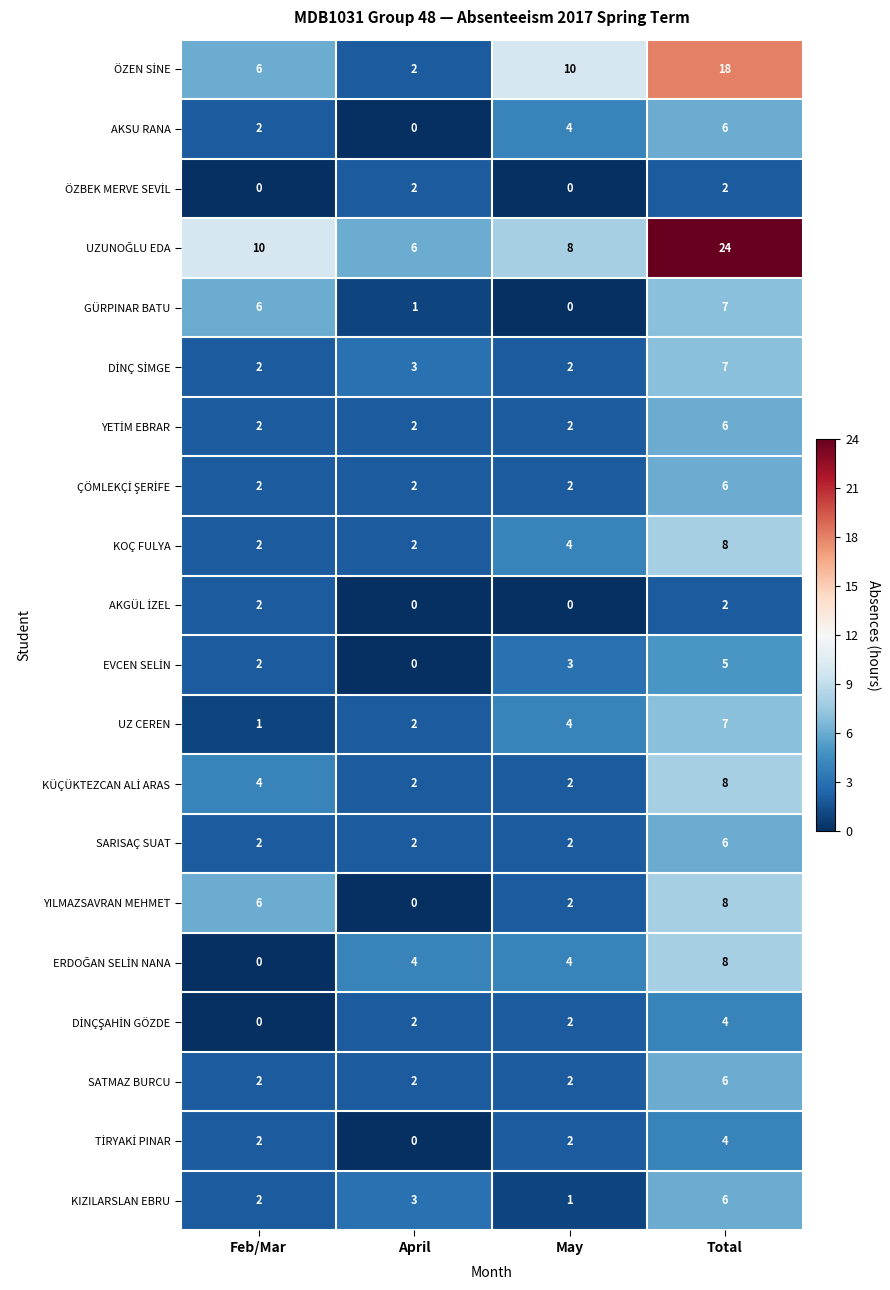

How many categories are shown in the chart?

4